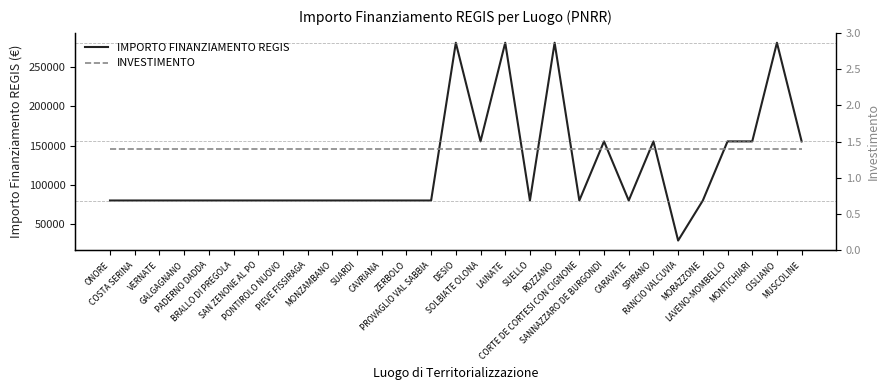

In IMPORTO FINANZIAMENTO REGIS, how many points are higher than both neighbors (excluding endpoints)?

6